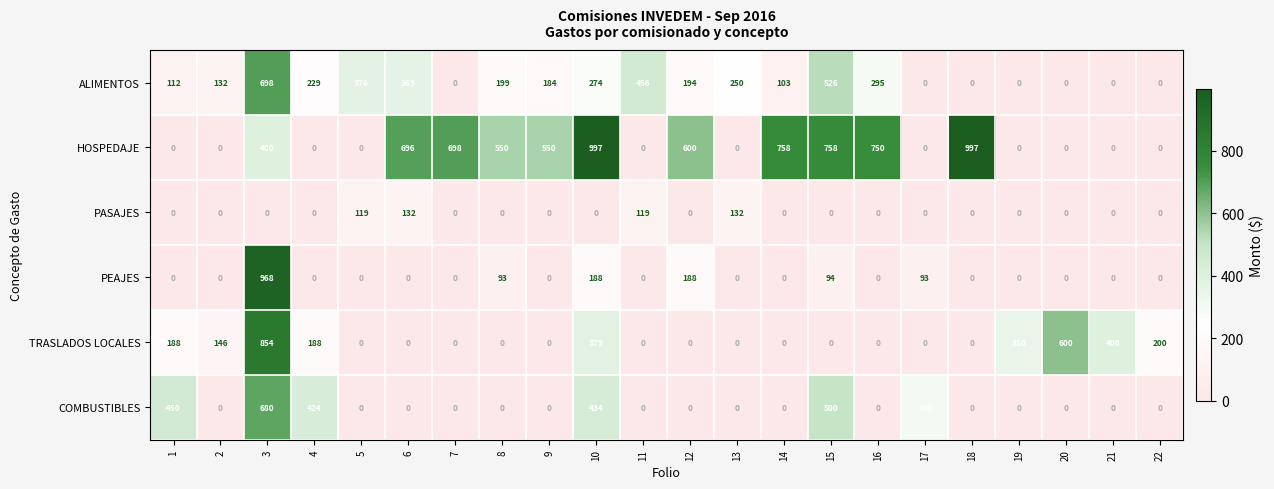

Between 5 and 15, which series saw the biggest shift?

HOSPEDAJE